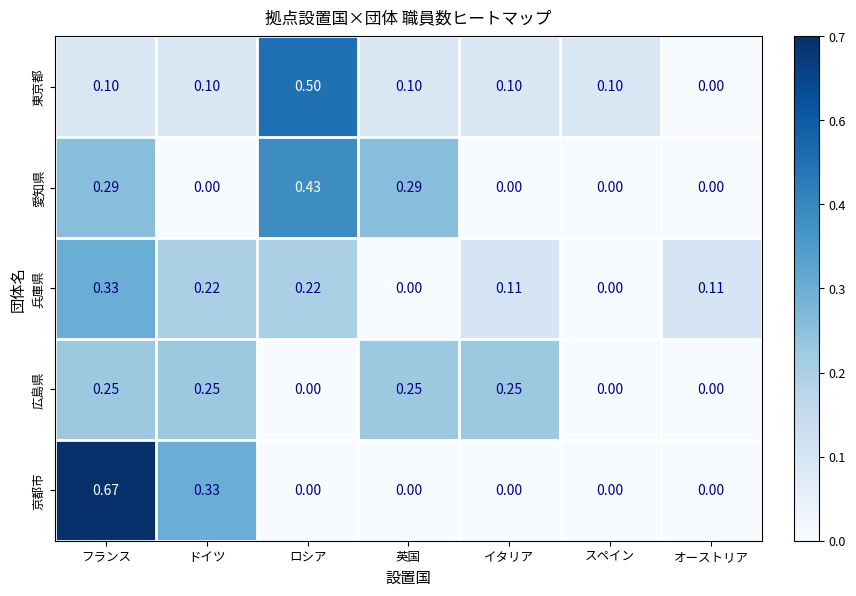

Which series has the widest spread of values?

京都市